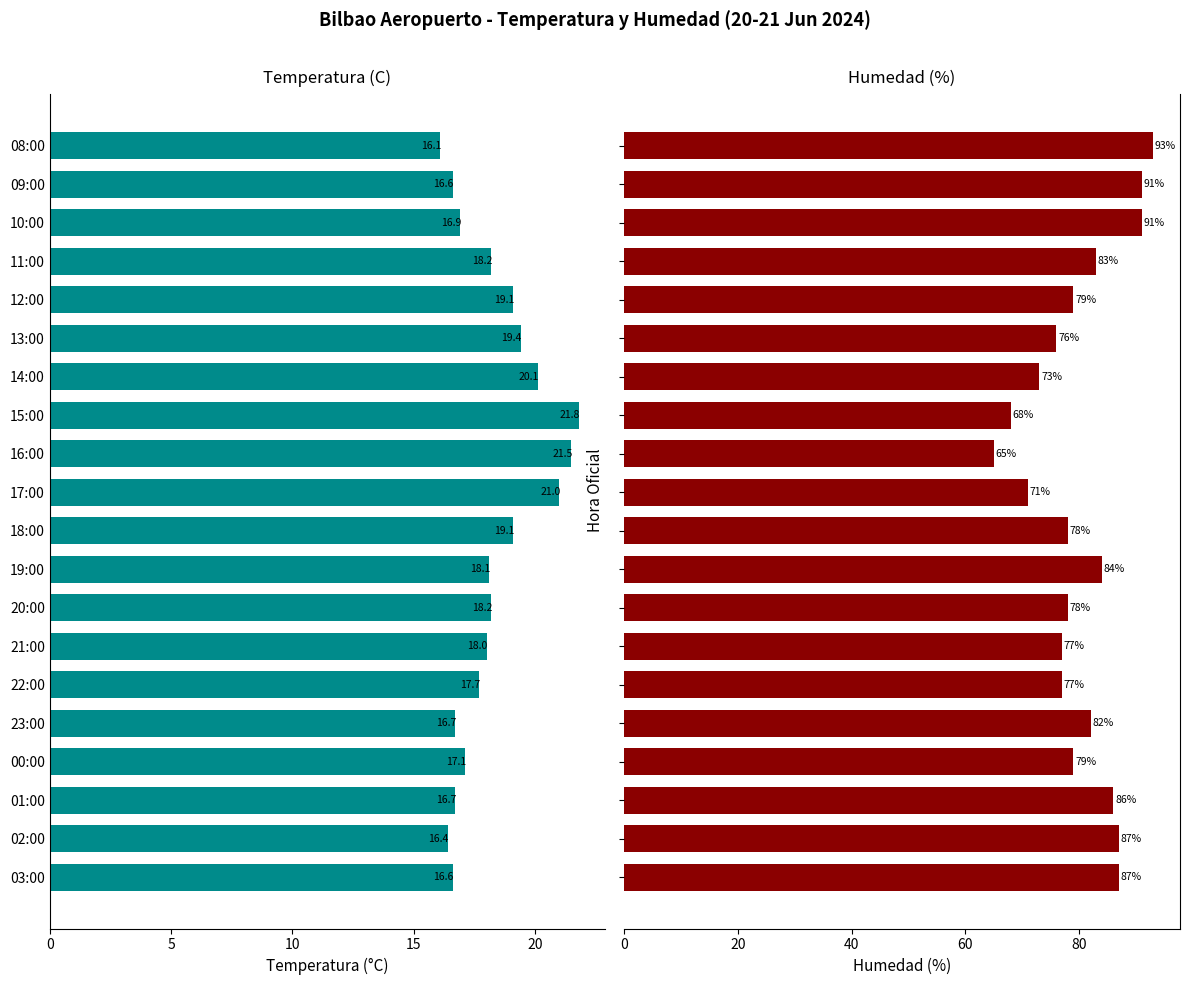

Reading right to left, extract all data points from this chart.

Temperatura (C): 16.1	16.6	16.9	18.2	19.1	19.4	20.1	21.8	21.5	21.0	19.1	18.1	18.2	18.0	17.7	16.7	17.1	16.7	16.4	16.6
Humedad (%): 93.0	91.0	91.0	83.0	79.0	76.0	73.0	68.0	65.0	71.0	78.0	84.0	78.0	77.0	77.0	82.0	79.0	86.0	87.0	87.0